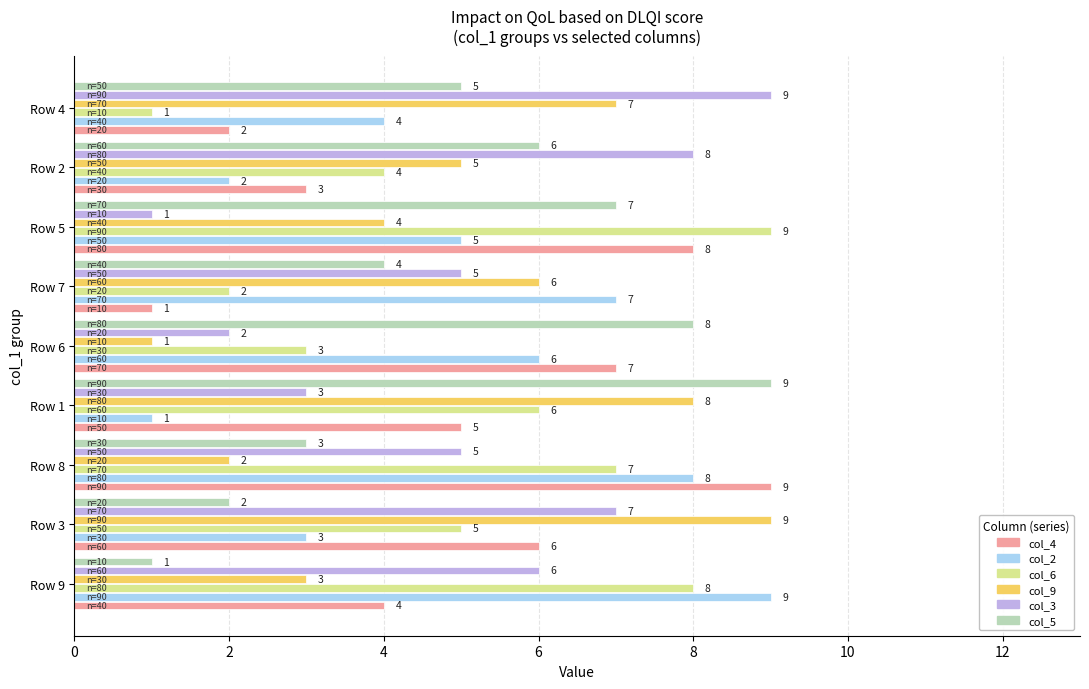

How many series are shown in this chart?

6